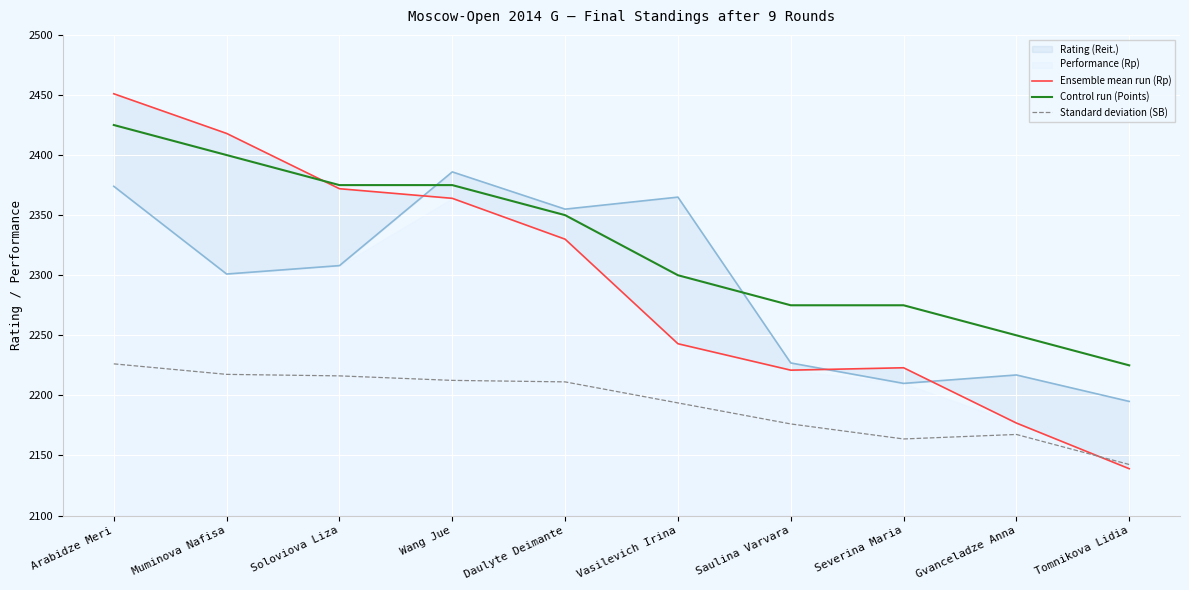

Is the value of Control run (Points) at Vasilevich Irina greater than the value of Standard deviation (SB) at Gvanceladze Anna?

Yes